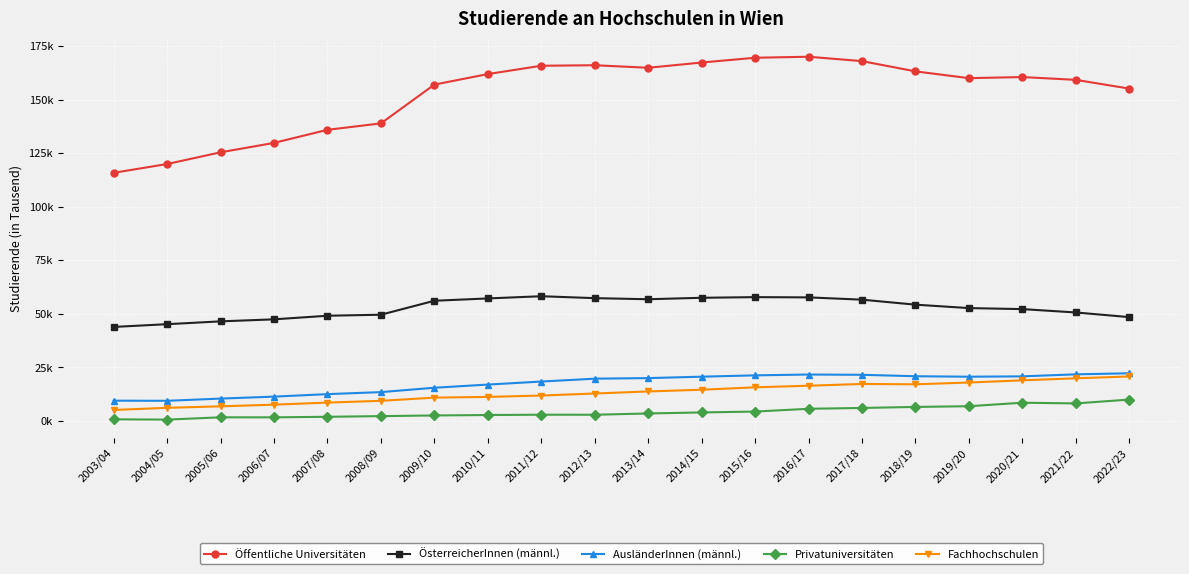

What is the value of the ÖsterreicherInnen (männl.) point at the 18th from the left?

52.2